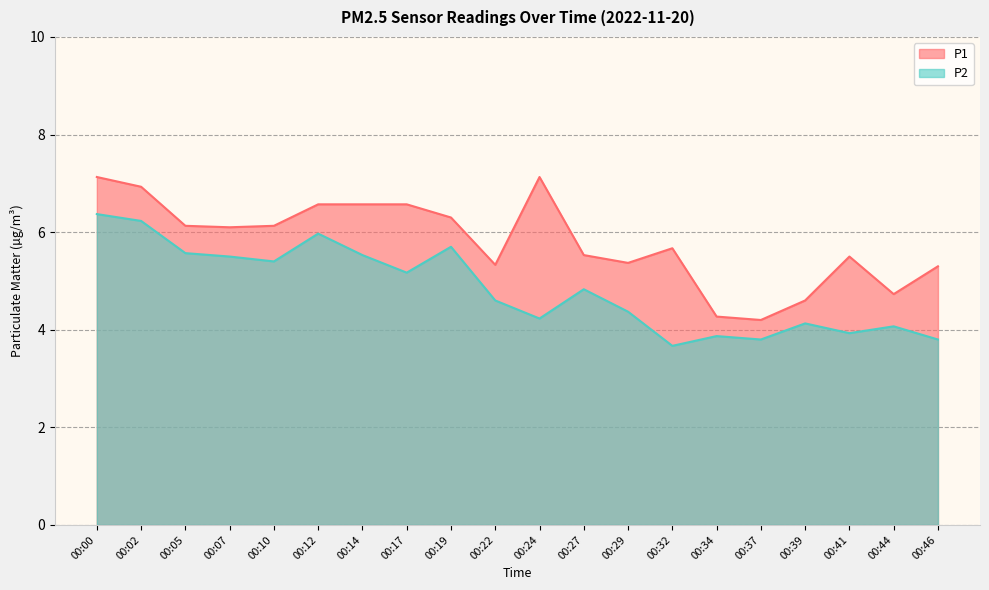

True or false: P2 and P1 cross at least once.

False